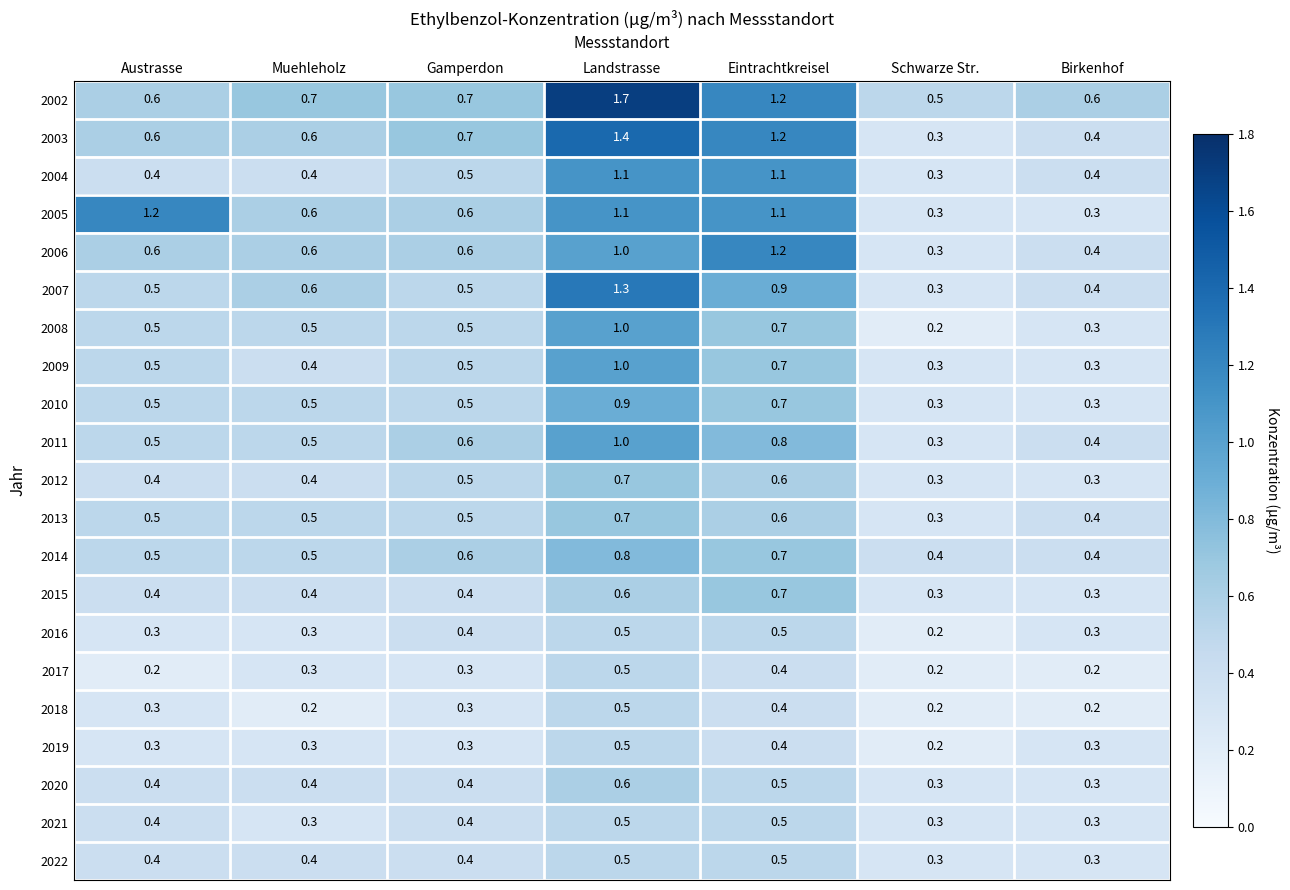

What is the maximum value shown in the chart?

1.7